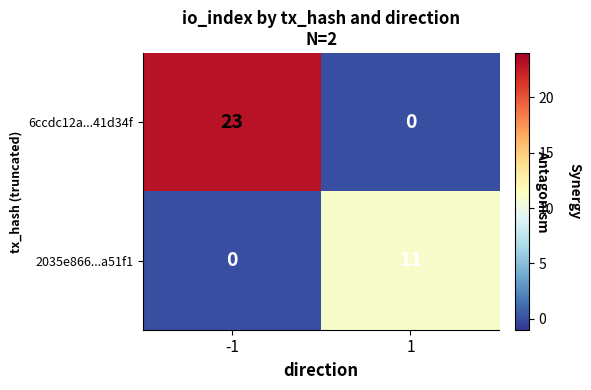

True or false: 6ccdc12a...41d34f has a value of 0 at 1.

True